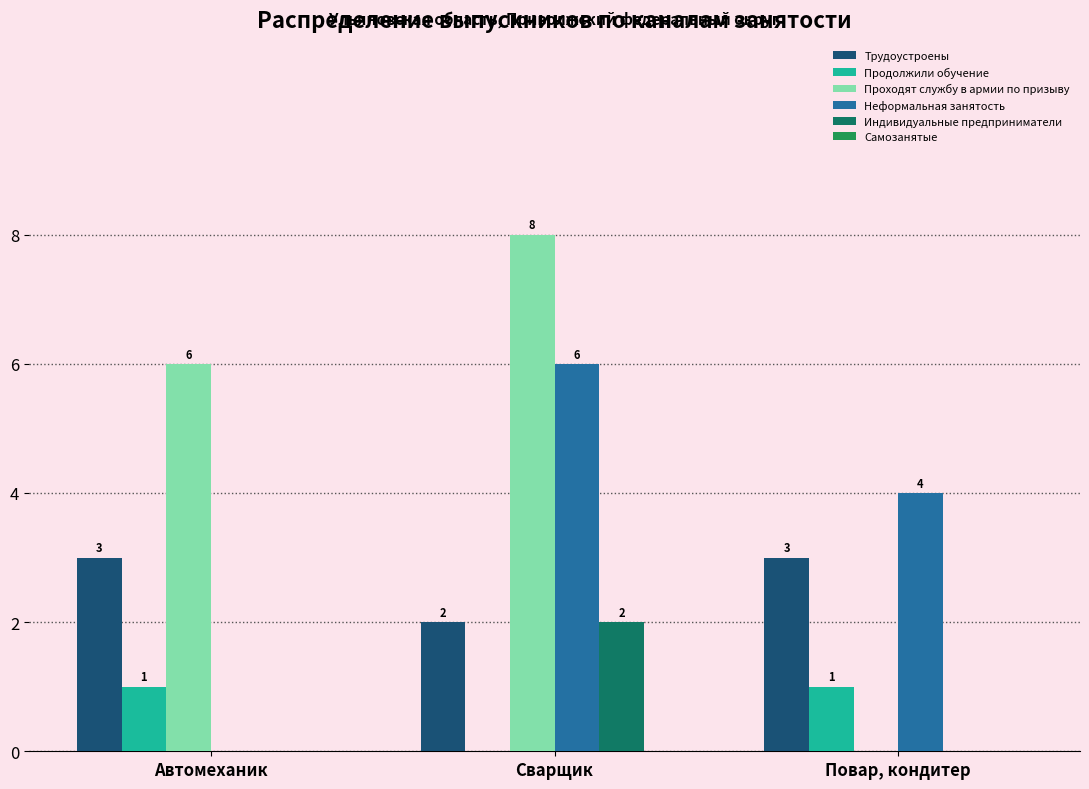

What is the average value of the Неформальная занятость series?

3